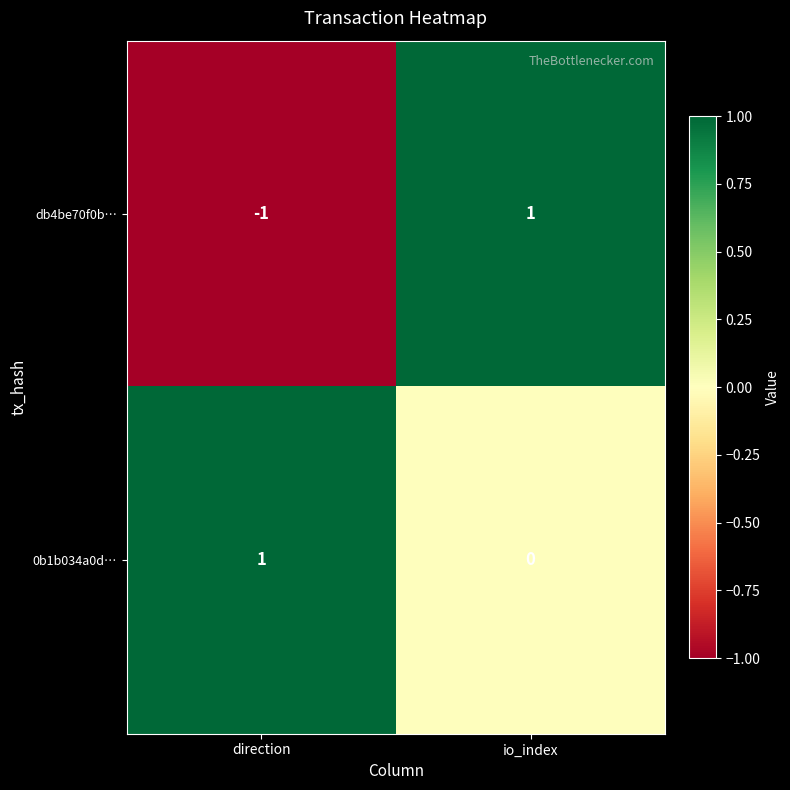

Reading left to right, transcribe all the data shown in this chart.

db4be70f0b…: -1	1
0b1b034a0d…: 1	0